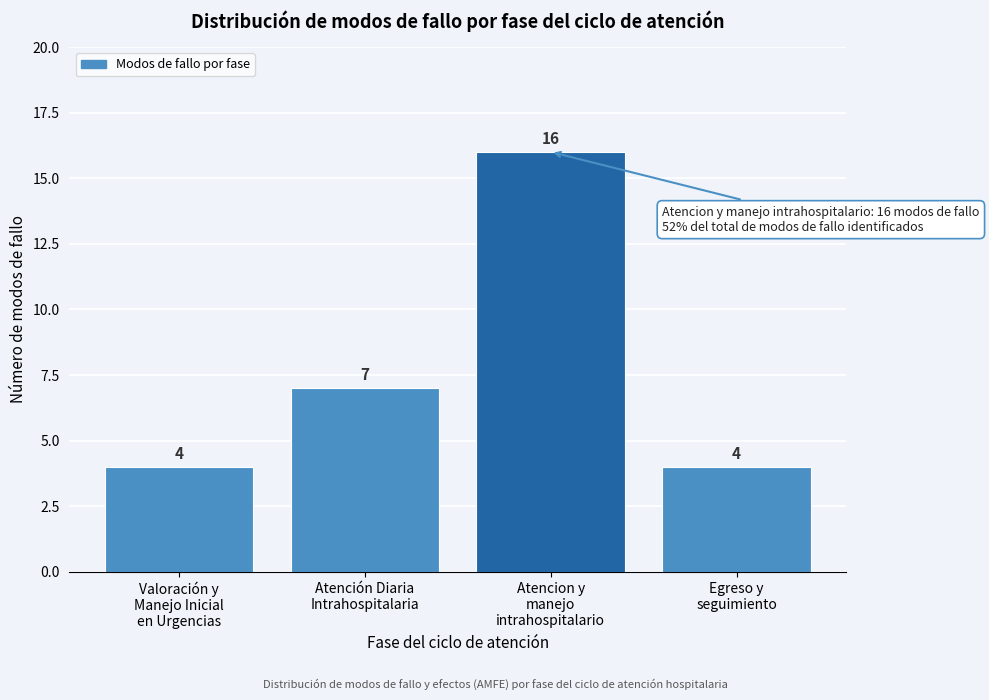

Reading right to left, what are all the values shown in this chart?

4	16	7	4